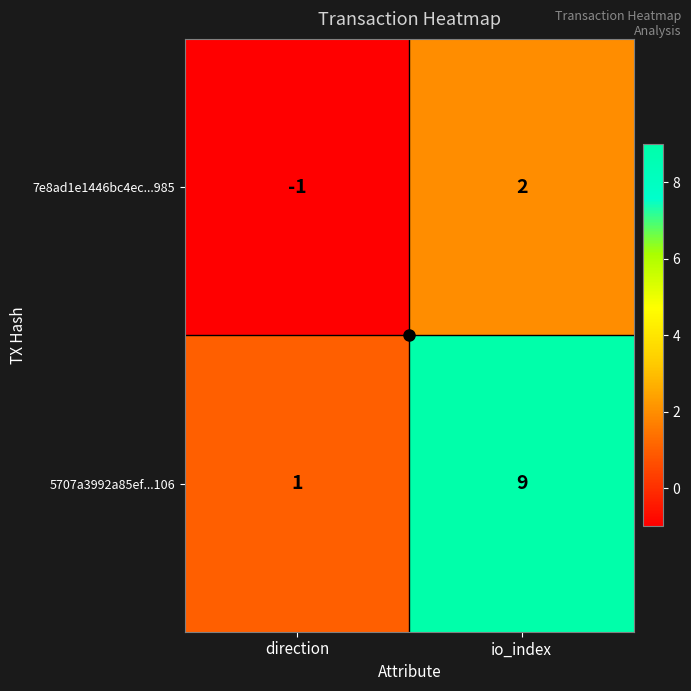

What is the sum of all 5707a3992a85ef...106 values?

10